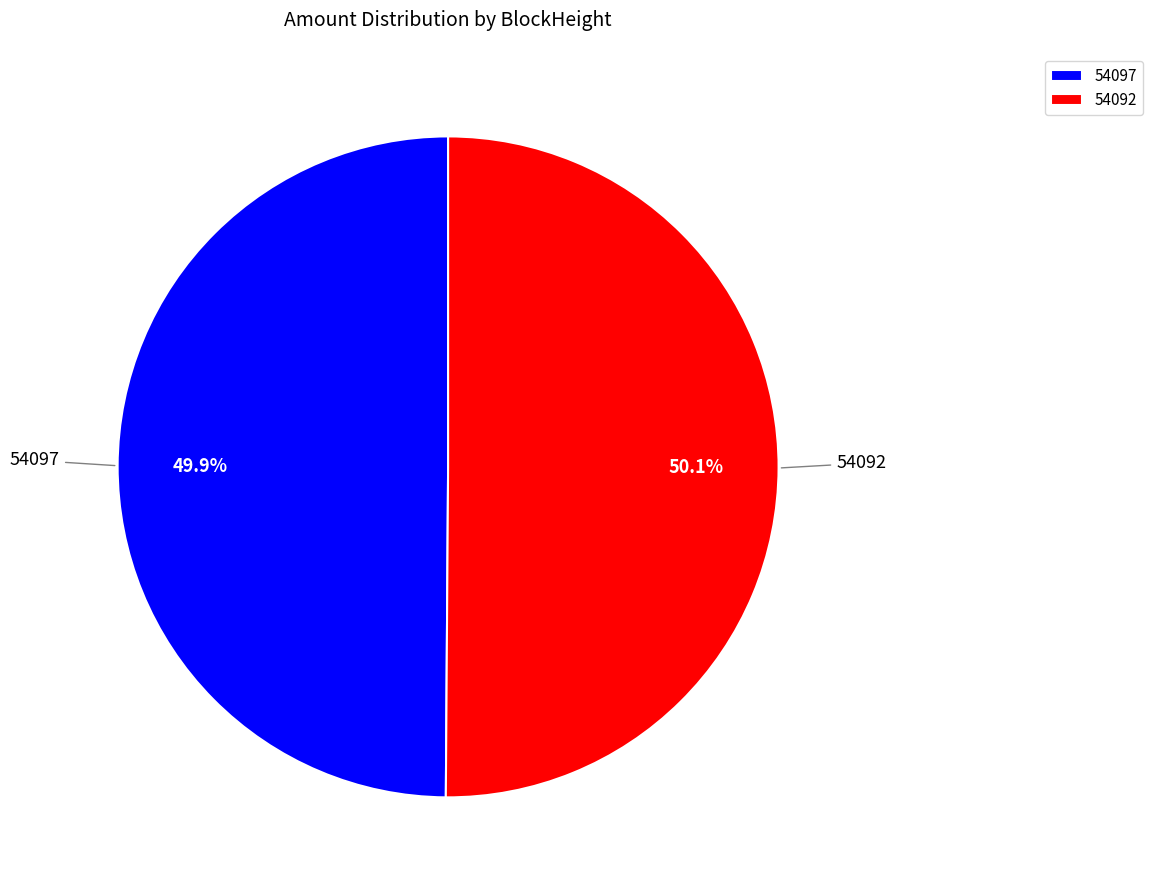

What percentage is the 54092 slice, to the nearest percent?

50%